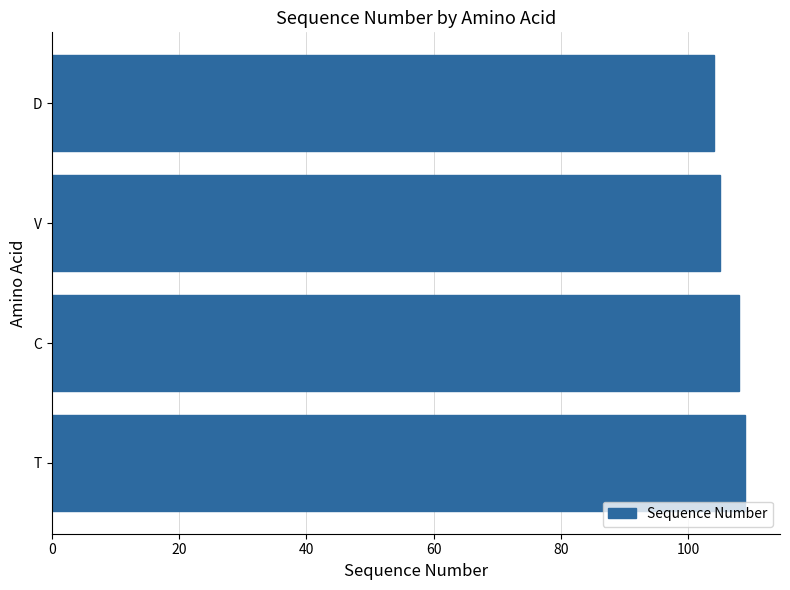

True or false: the data shows 170 at T.

False